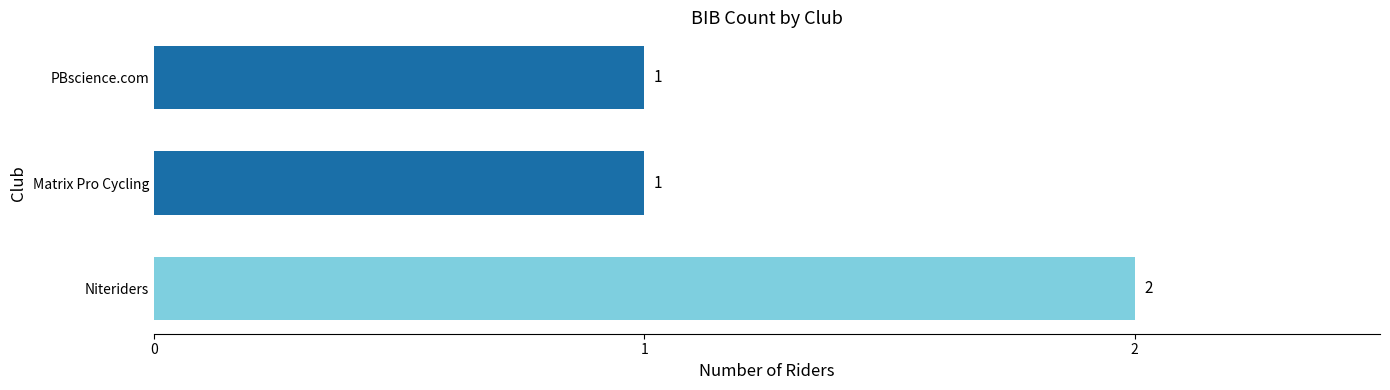

What is the average value?

1